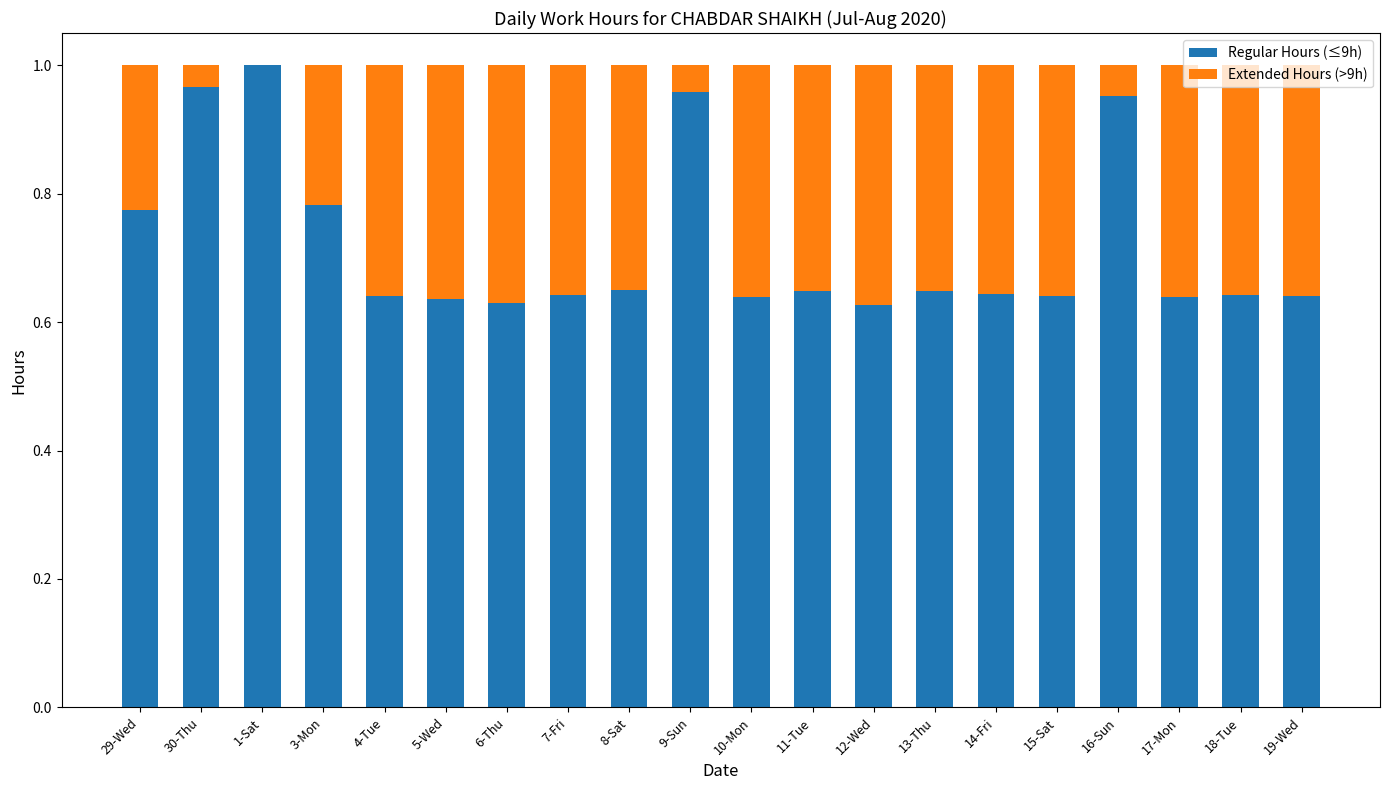

What is the sum of the Regular Hours (≤9h) values at 15-Sat and 14-Fri?

1.3